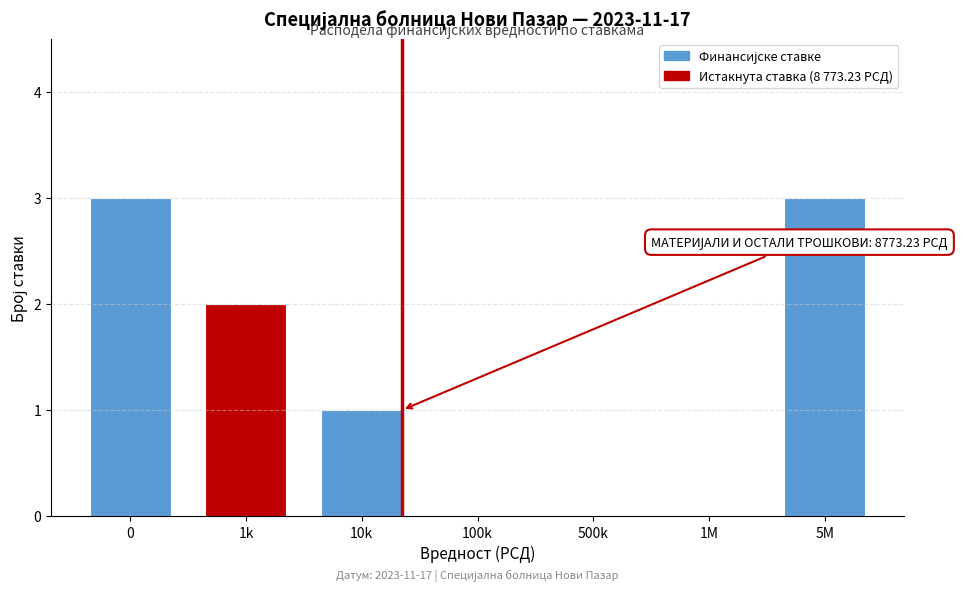

Reading left to right, extract all data points from this chart.

0=3	1k=2	10k=1	100k=0	500k=0	1M=0	5M=3